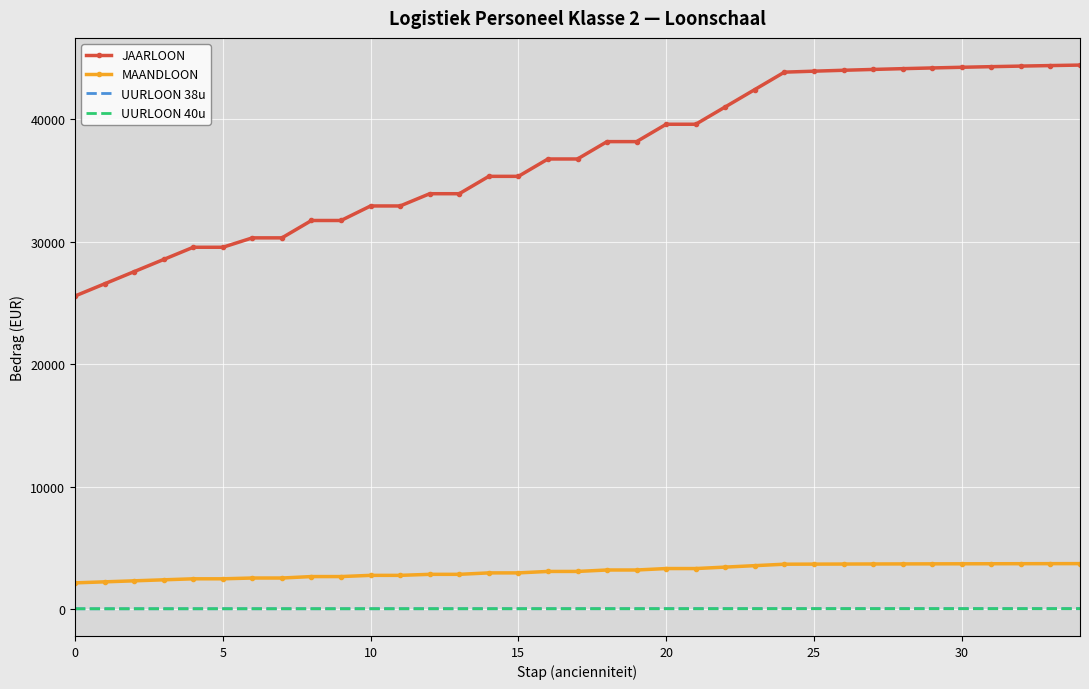

Which series has the largest range (max minus min)?

JAARLOON